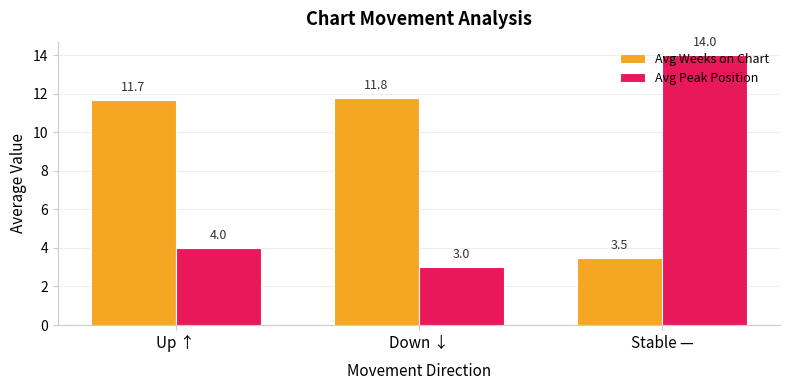

At which category does the chart reach its minimum across all series?

Down ↓